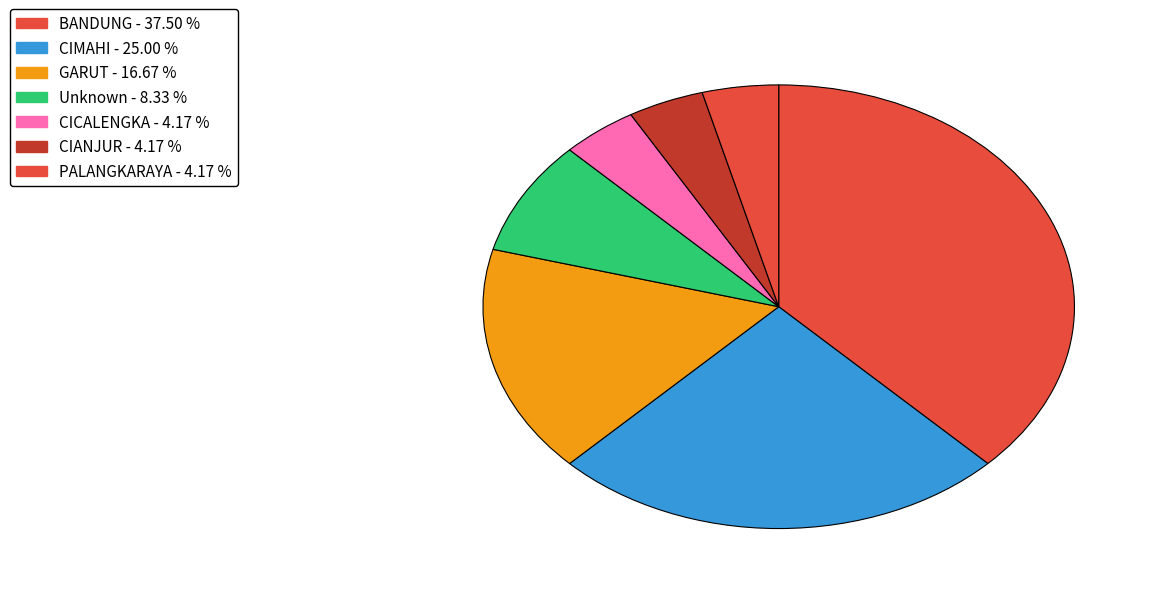

How many segments does this pie chart have?

7